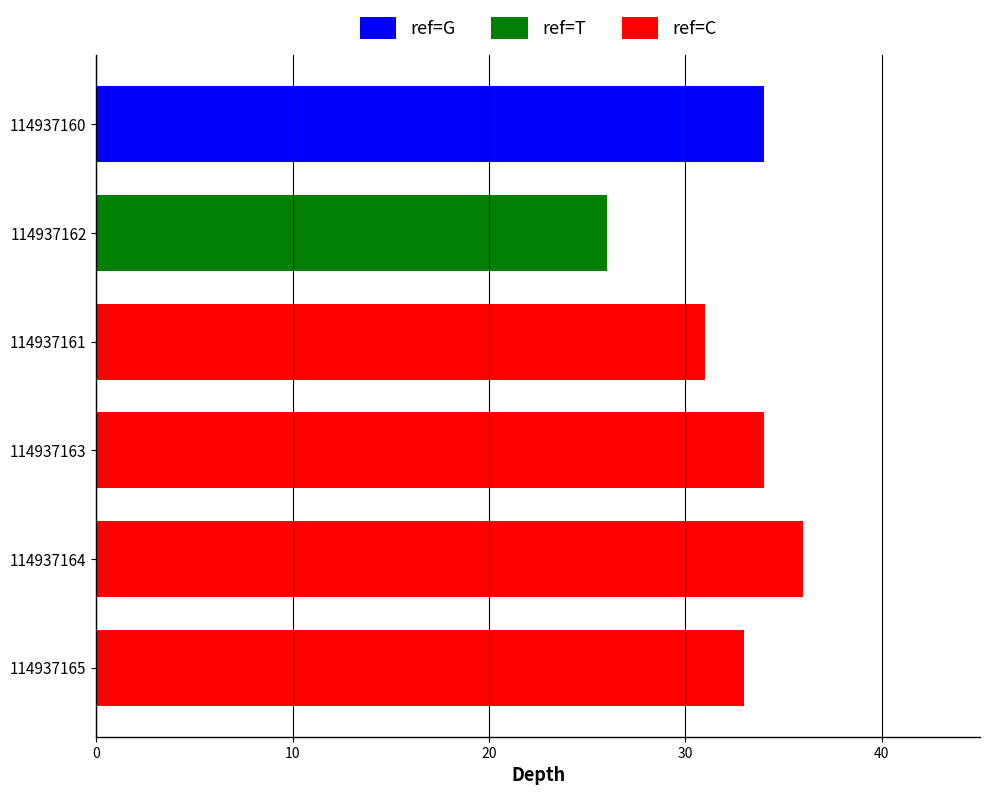

What is the highest value of the ref=C series?

36